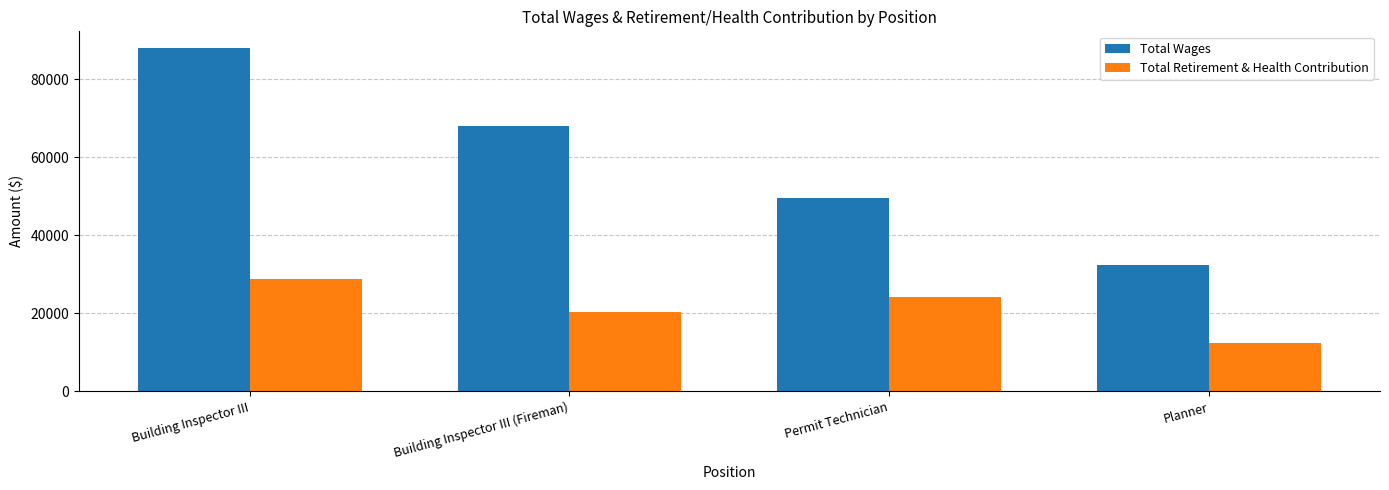

What are all the series names shown in the legend?

Total Wages, Total Retirement & Health Contribution